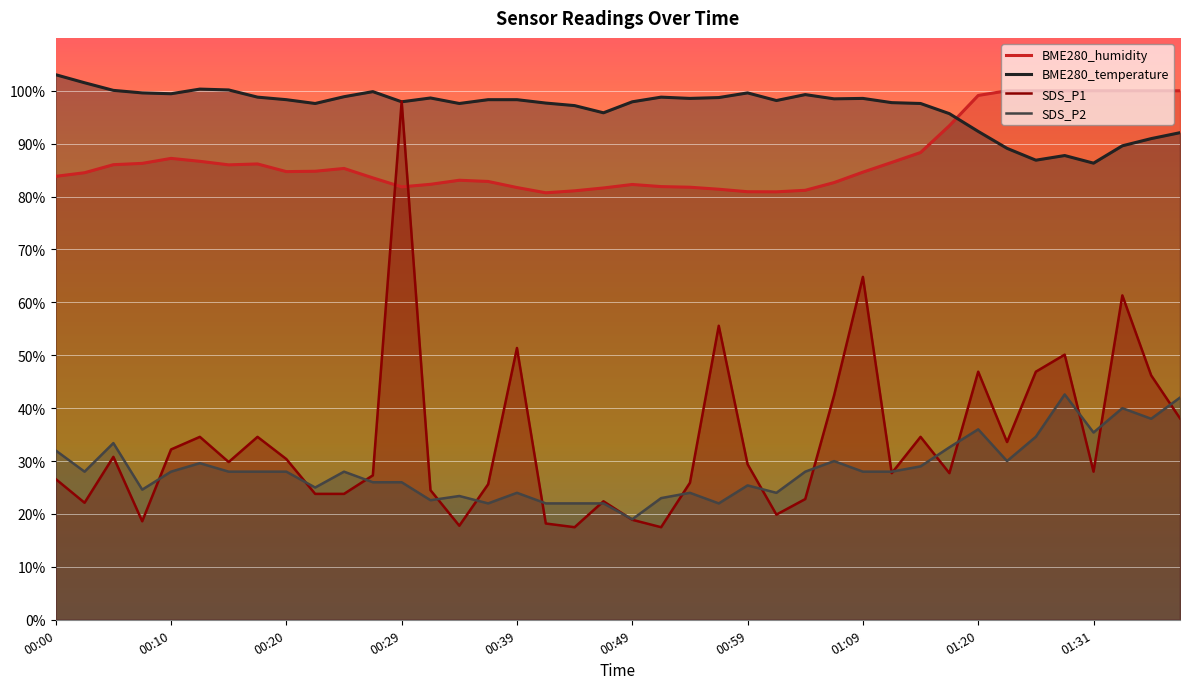

At which label does SDS_P2 reach its peak?

01:28